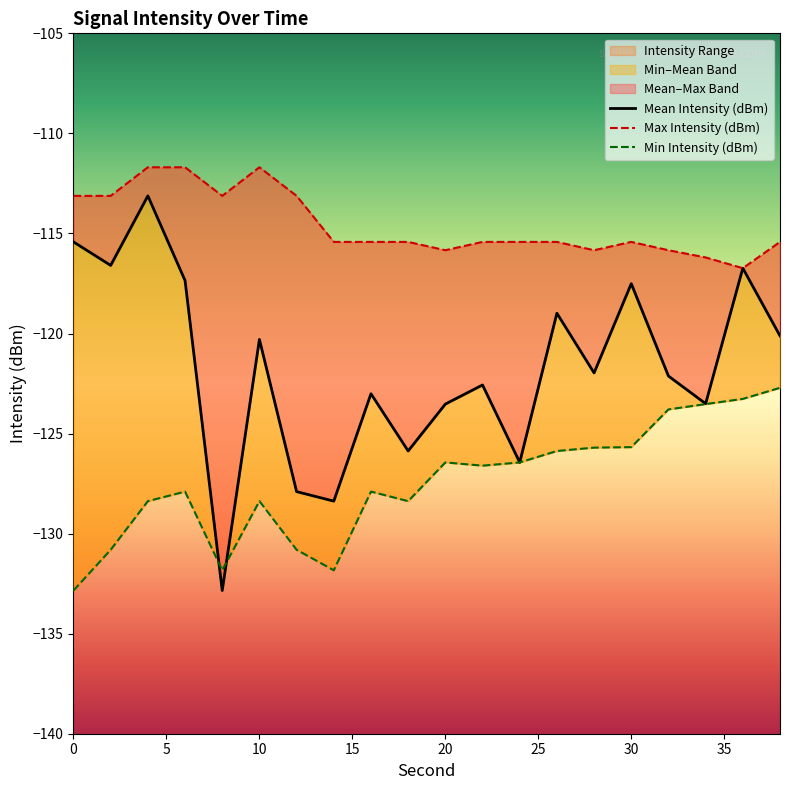

Is it true that Mean Intensity (dBm) equals -132.8 at 8?

True